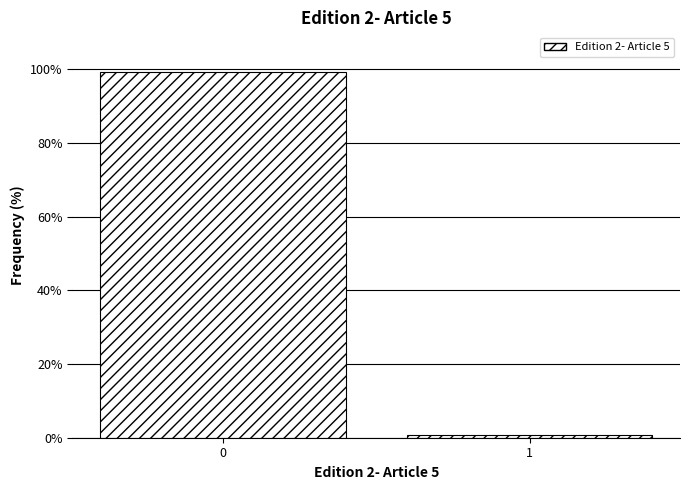

Reading right to left, what are all the values shown in this chart?

1=0.7	0=99.3